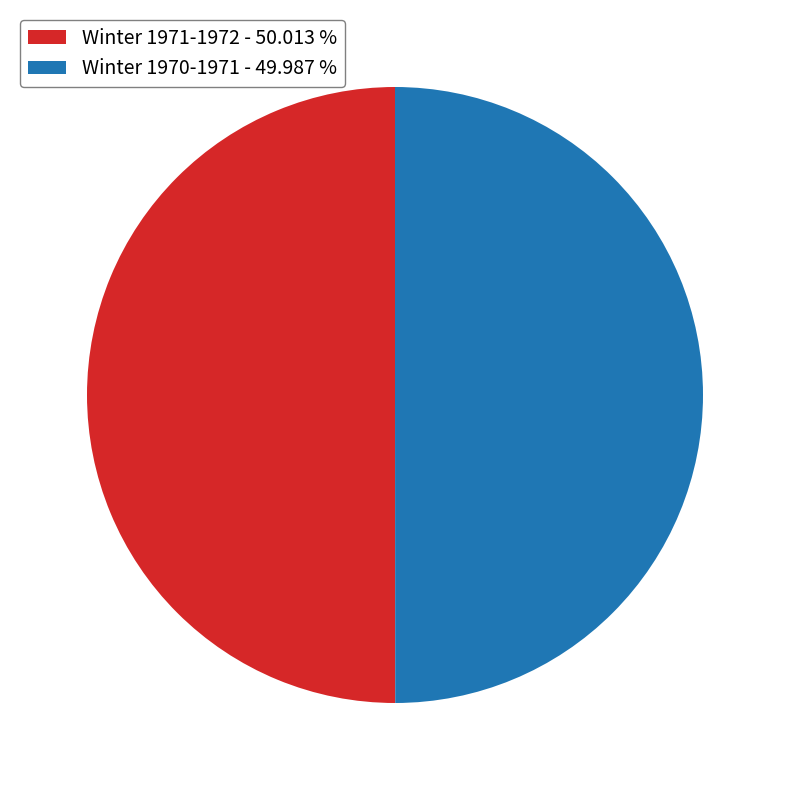

Approximately how many times larger is the value at Winter 1970-1971 - 49.987 % compared to Winter 1971-1972 - 50.013 %?

1.0